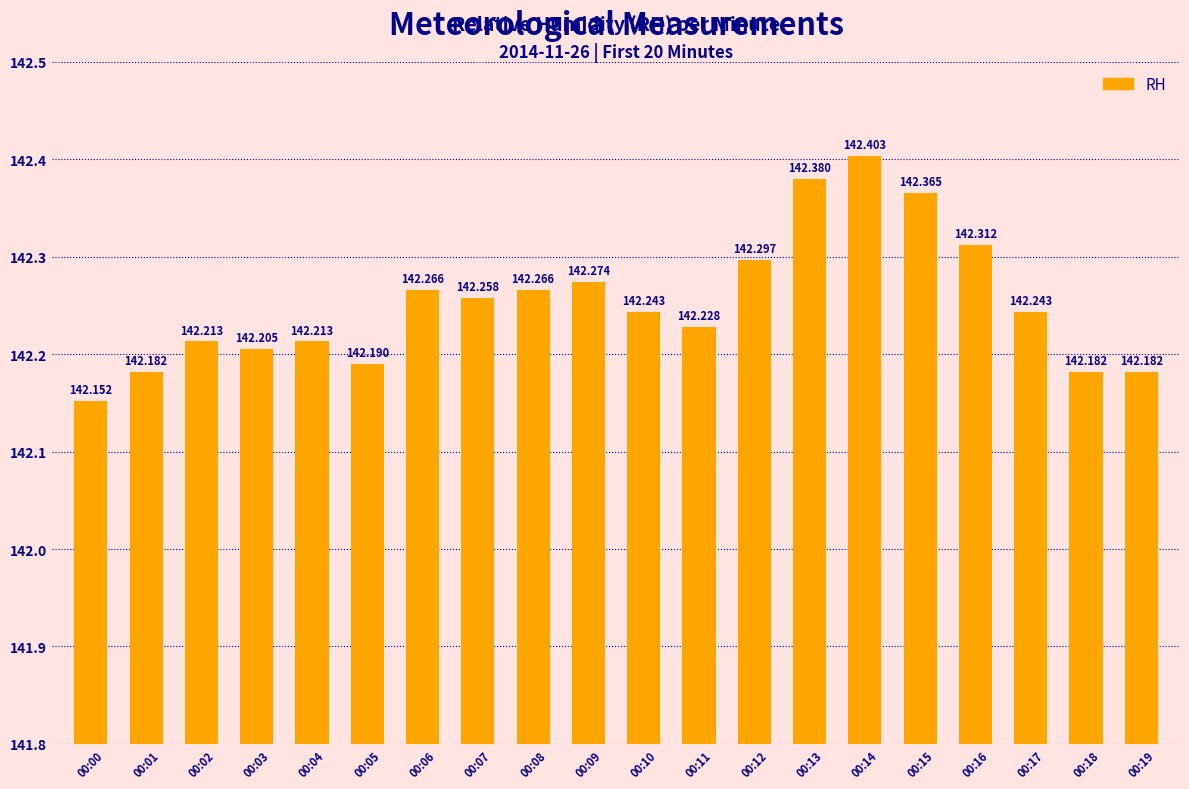

How many bars are there in total?

20